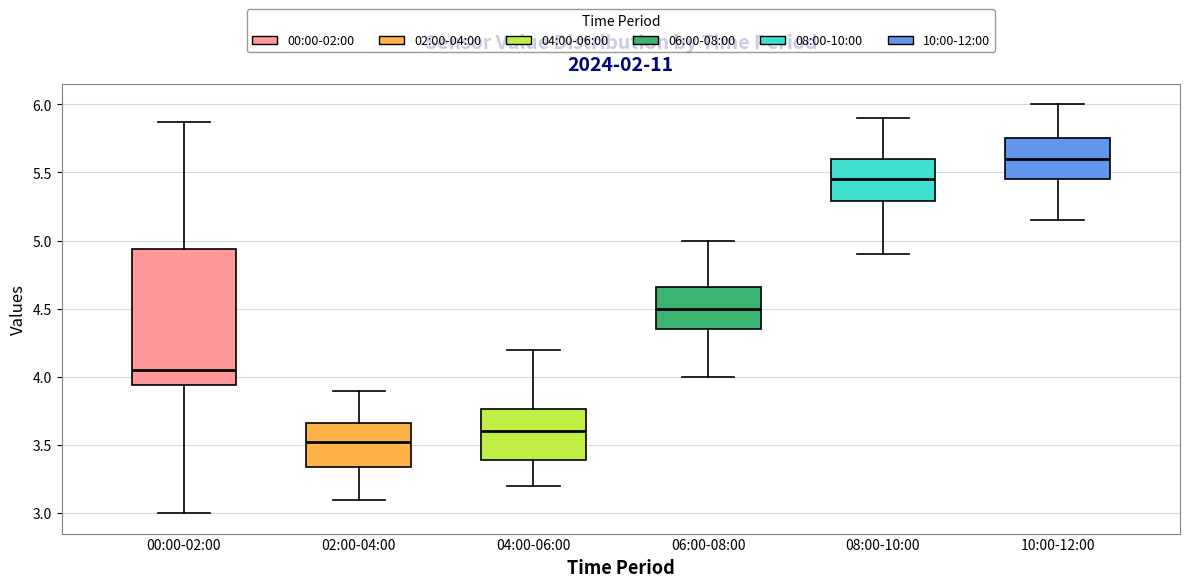

Which box has the highest median line?

10:00-12:00